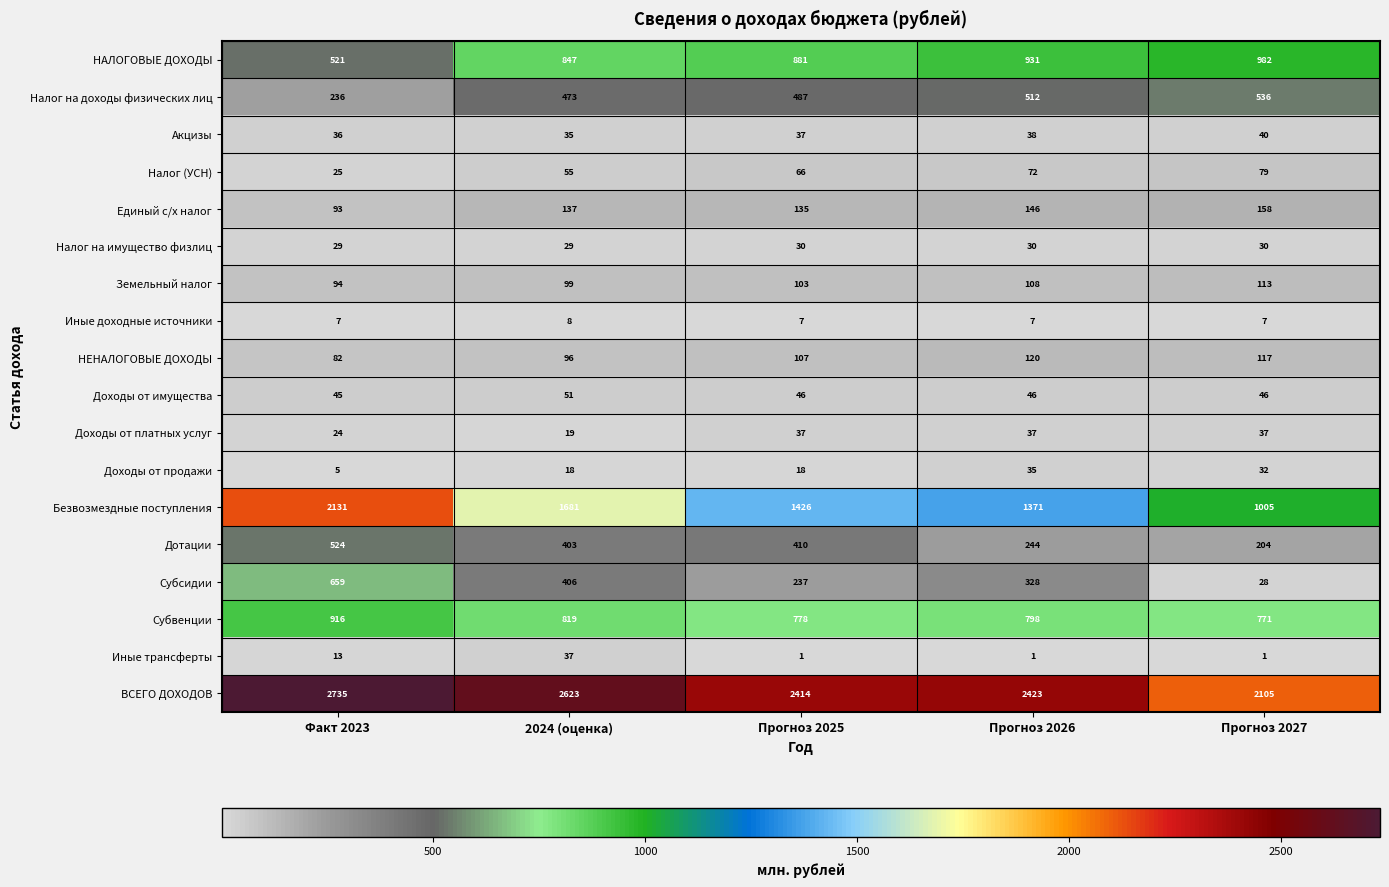

At which label does Субсидии first exceed 328?

Факт 2023